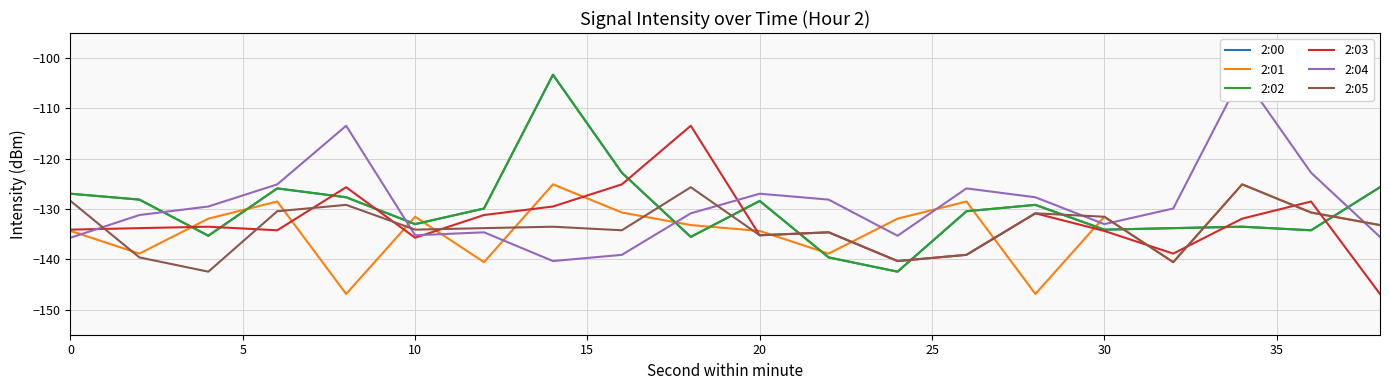

What is the minimum value shown in the chart?

-146.9